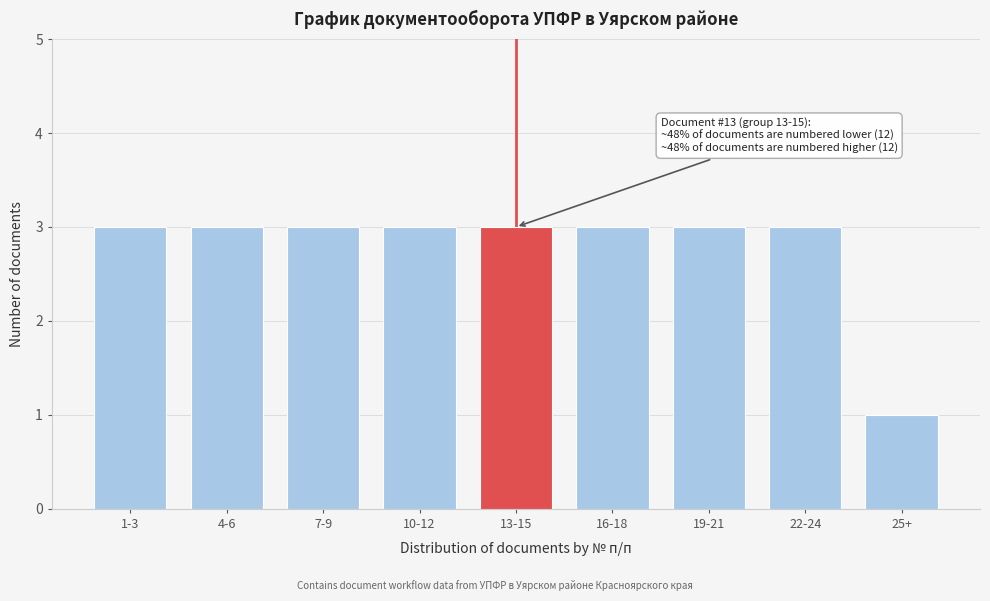

Reading right to left, what are all the values shown in this chart?

1	3	3	3	3	3	3	3	3